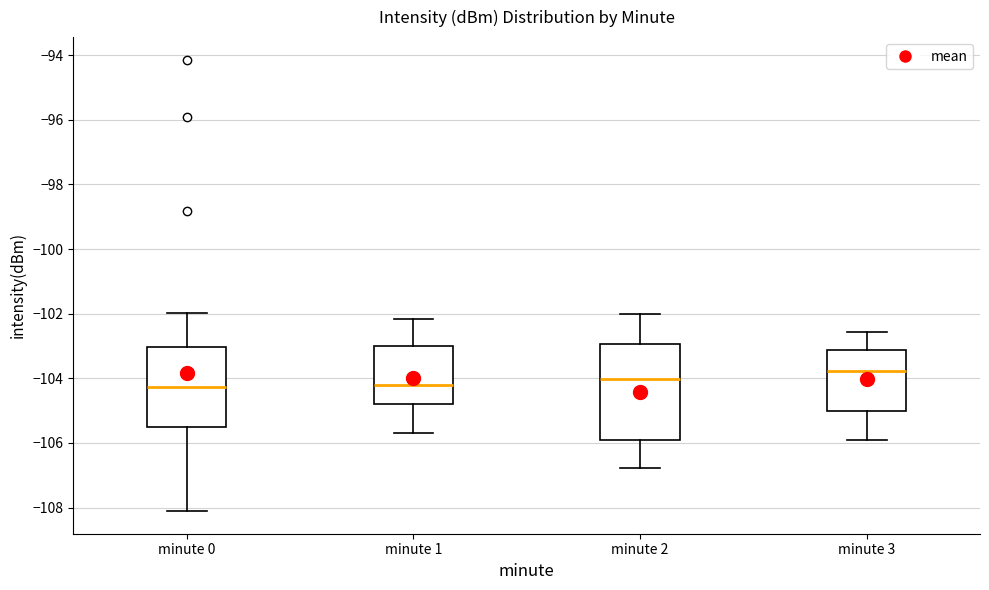

Reading left to right, transcribe this box plot: for each box, give where its median line is, the range the box spans, and where its two whiskers end, as read against the y-axis. The values are not printed on the chart, so give them approximately, as read against the axis.

minute 0: median -104.2, box -105.6 to -103.0, whiskers -108.2 to -102.0
minute 1: median -104.2, box -104.8 to -103.0, whiskers -105.6 to -102.2
minute 2: median -104.0, box -105.8 to -103.0, whiskers -106.8 to -102.0
minute 3: median -103.8, box -105.0 to -103.2, whiskers -106.0 to -102.6